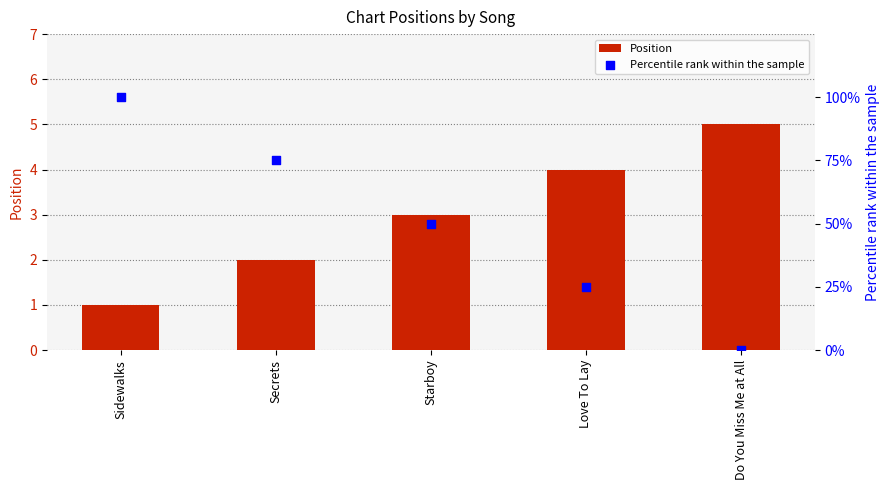

At which category is the sum across all series the highest?

Sidewalks